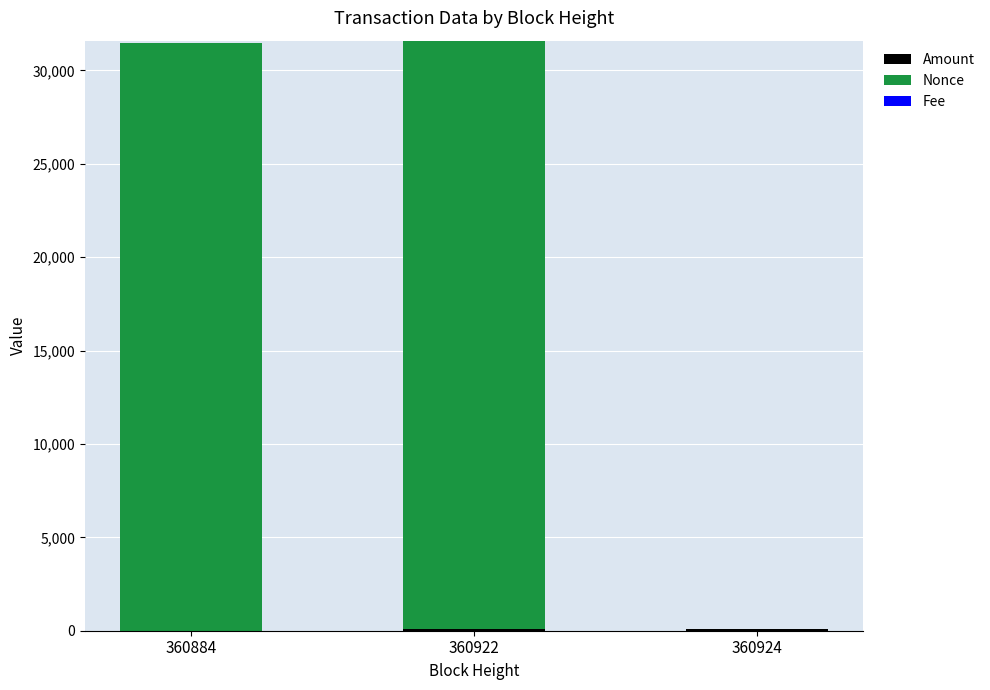

Count the number of categories in the chart.

3